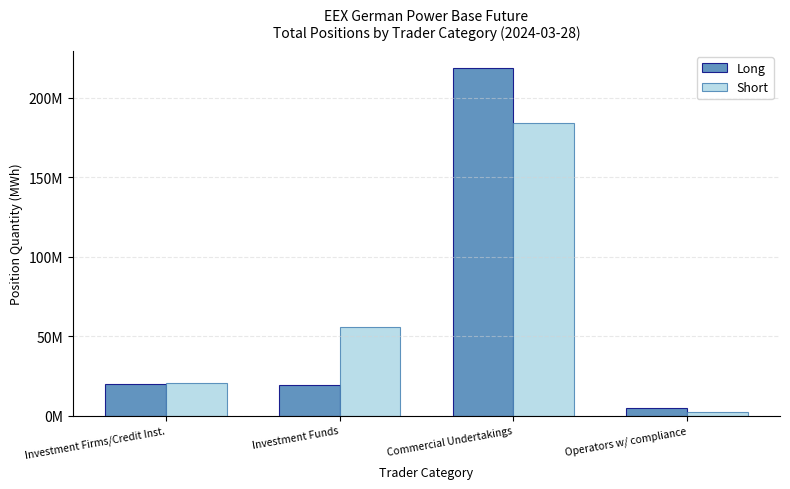

What is the difference between the highest and lowest values at Commercial Undertakings?

34382893.4